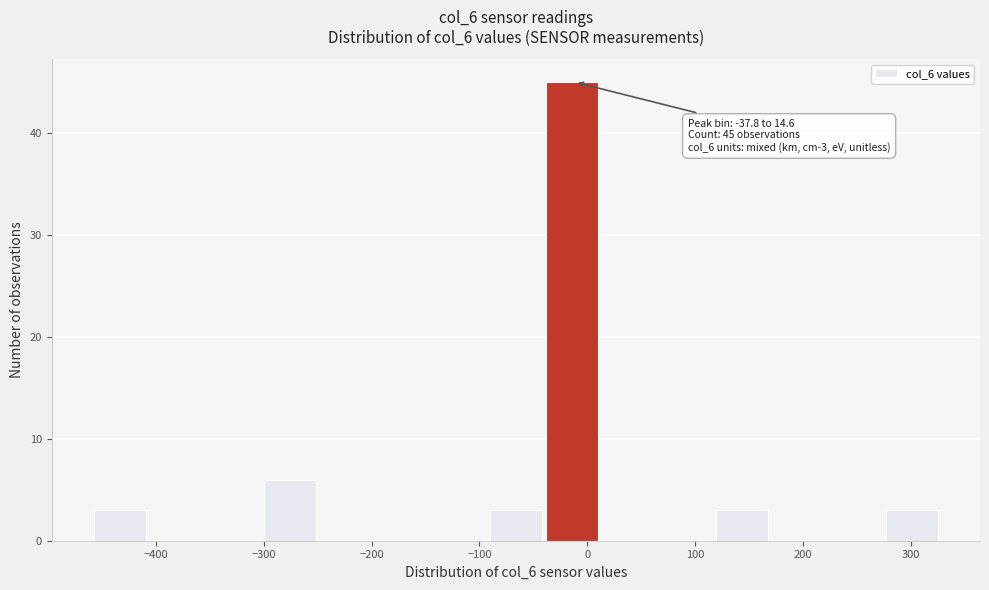

Which range on the x-axis has the tallest bar?

-40 to 10